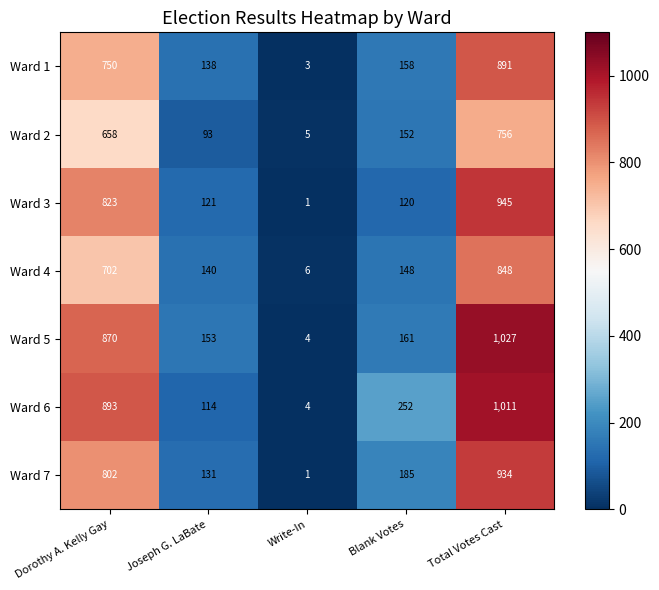

True or false: Ward 1 has a value of 158 at Blank Votes.

True